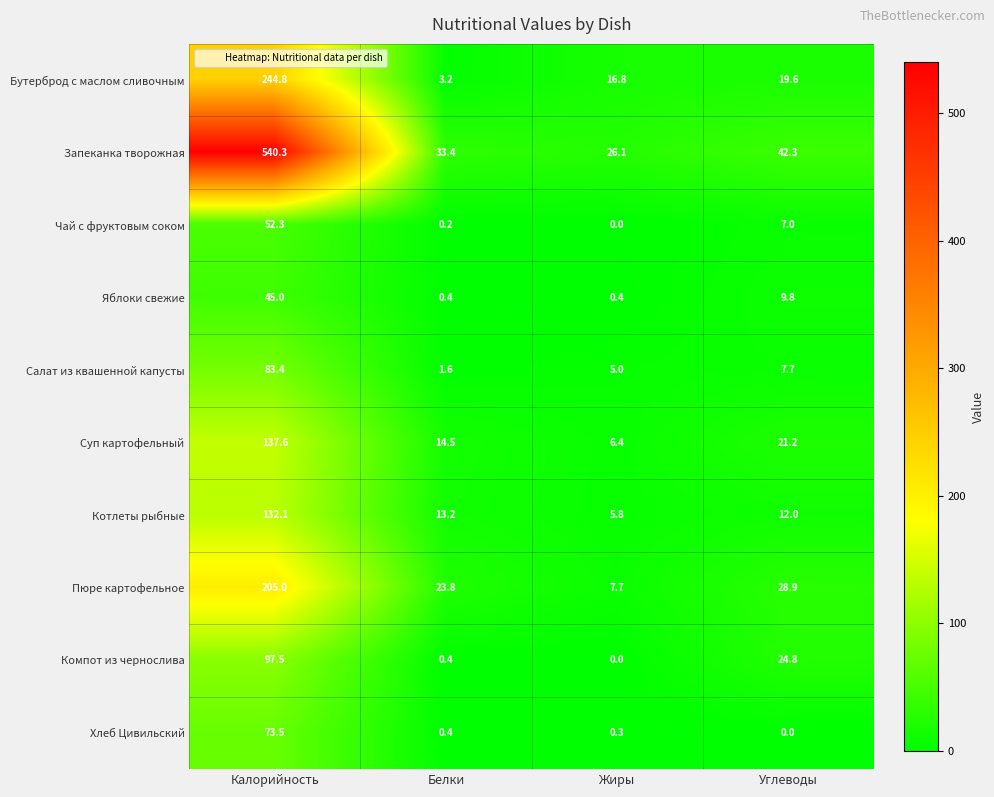

What is the greatest value displayed?

540.3